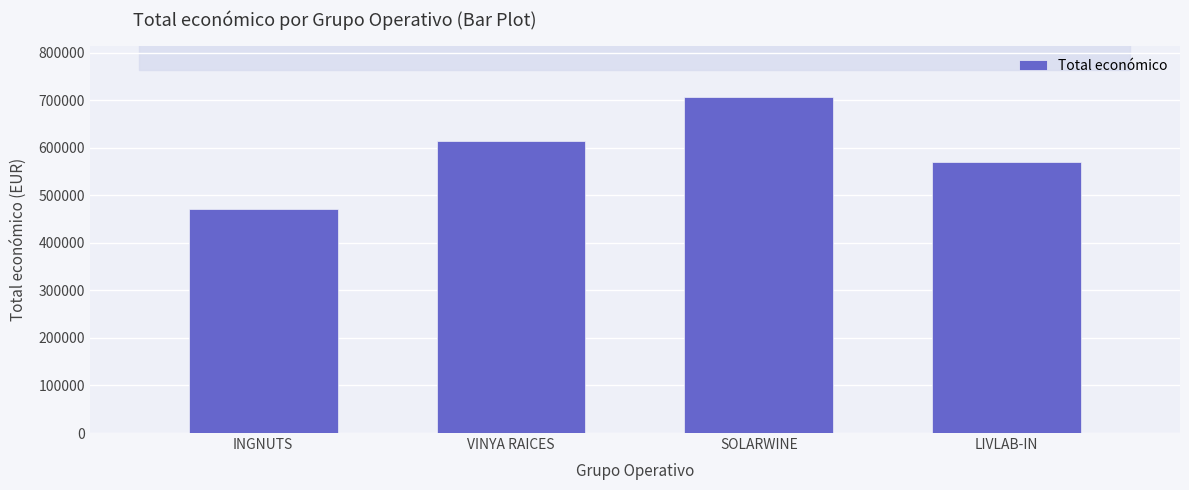

Where is the data nearest to the value 588686?

LIVLAB-IN